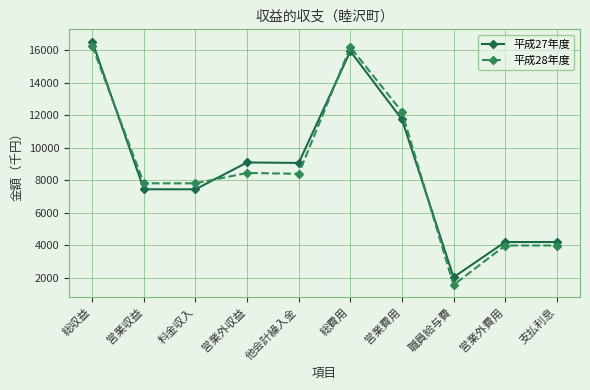

What is the difference between the 平成27年度 values at 支払利息 and 他会計繰入金?

4871